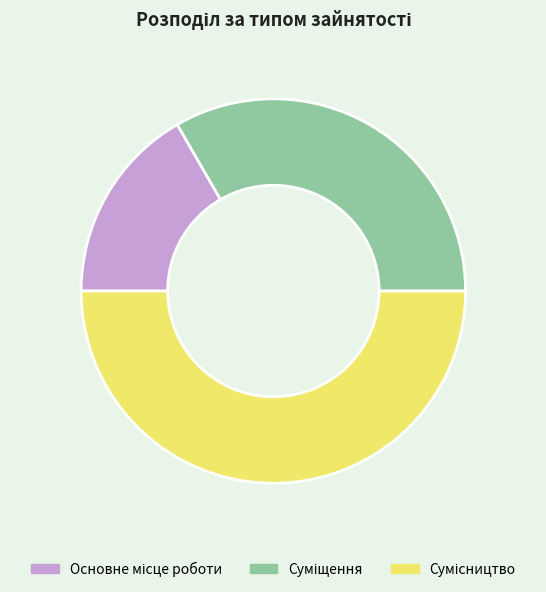

Count the number of slices in the pie.

3